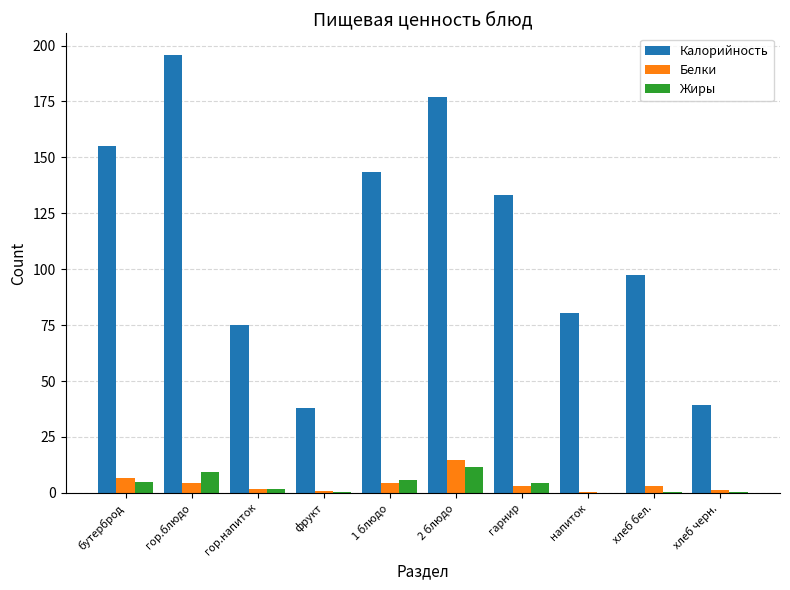

What is the maximum value for Жиры?

11.5